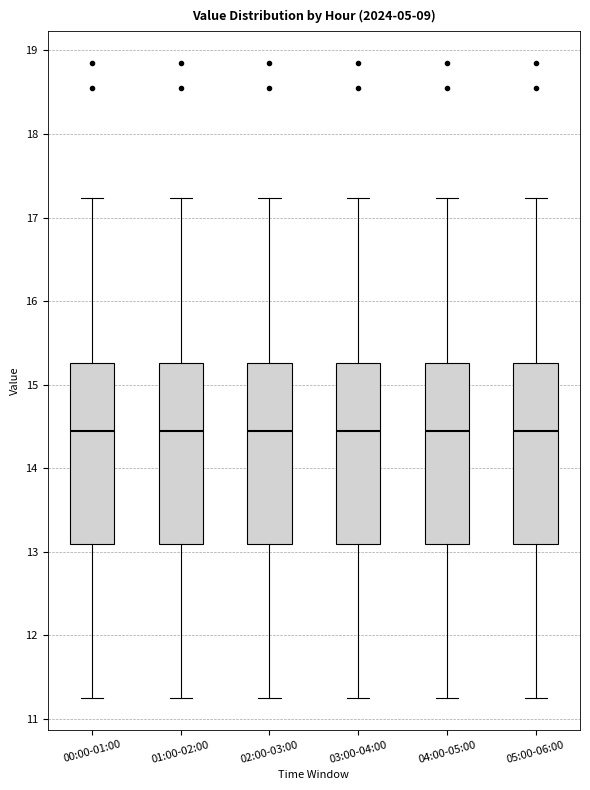

Reading left to right, read every box against the y-axis: the position of its median line, the range the box covers, and the ends of its whiskers. The values are not printed on the chart, so give them approximately, as read against the axis.

00:00-01:00: median 14.4, box 13.1 to 15.3, whiskers 11.3 to 17.2
01:00-02:00: median 14.4, box 13.1 to 15.3, whiskers 11.3 to 17.2
02:00-03:00: median 14.4, box 13.1 to 15.3, whiskers 11.3 to 17.2
03:00-04:00: median 14.4, box 13.1 to 15.3, whiskers 11.3 to 17.2
04:00-05:00: median 14.4, box 13.1 to 15.3, whiskers 11.3 to 17.2
05:00-06:00: median 14.4, box 13.1 to 15.3, whiskers 11.3 to 17.2